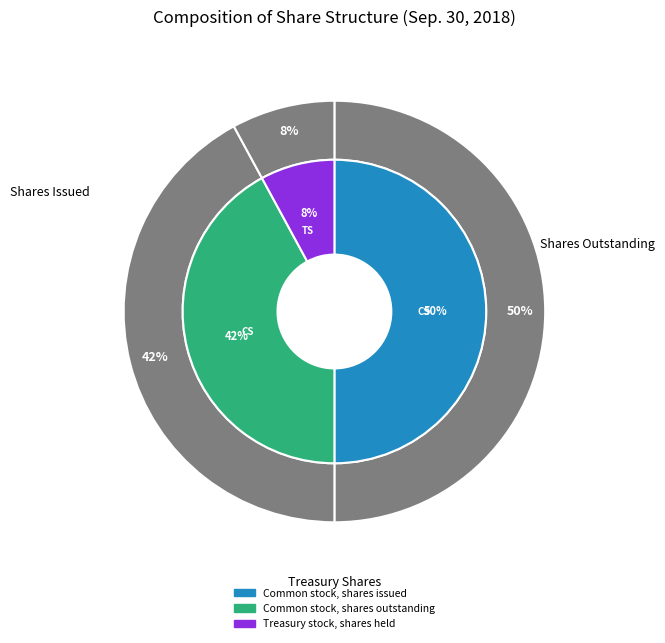

Count the number of slices in the pie.

3